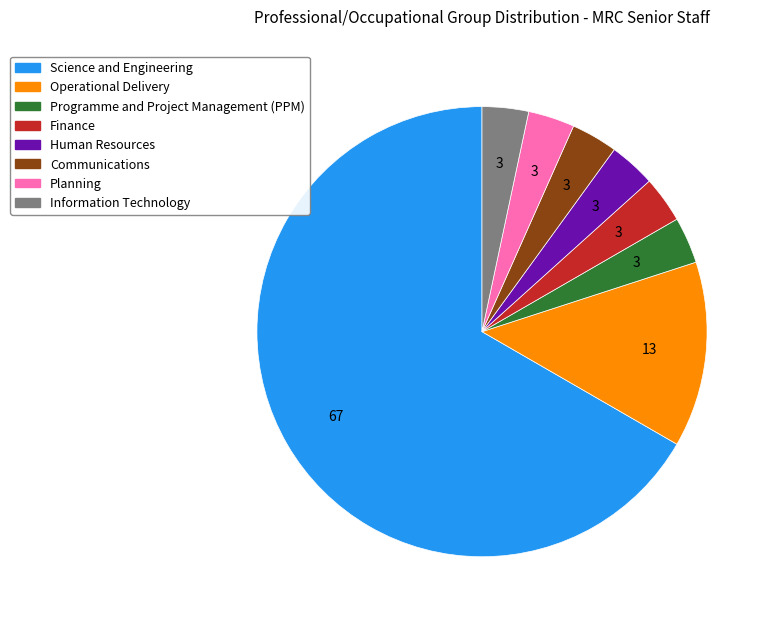

What is the ratio of the value at Science and Engineering to the value at Finance?

20.0